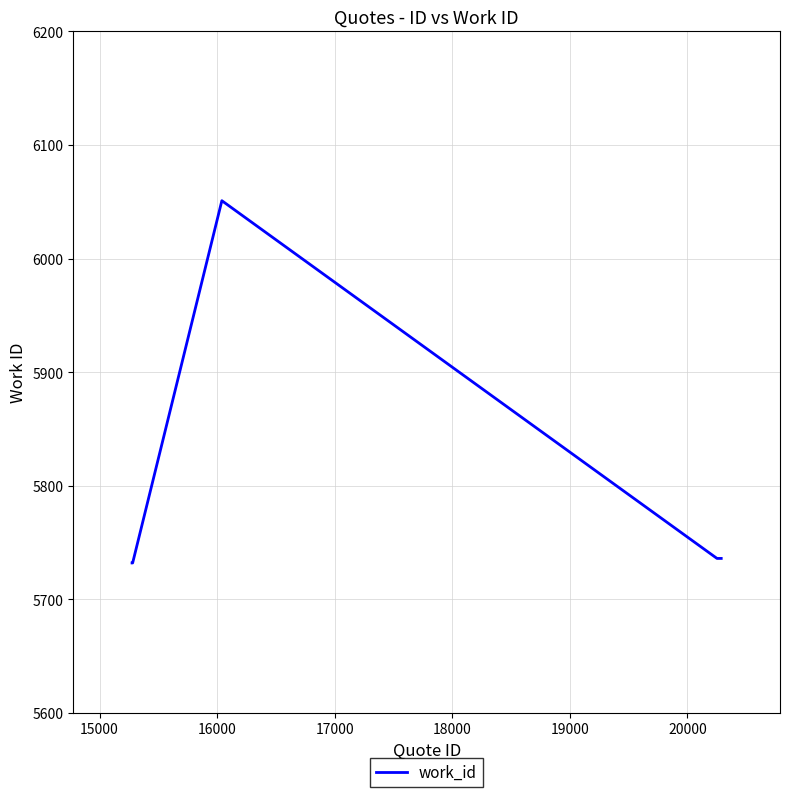

What is the difference between the maximum and minimum values?

319